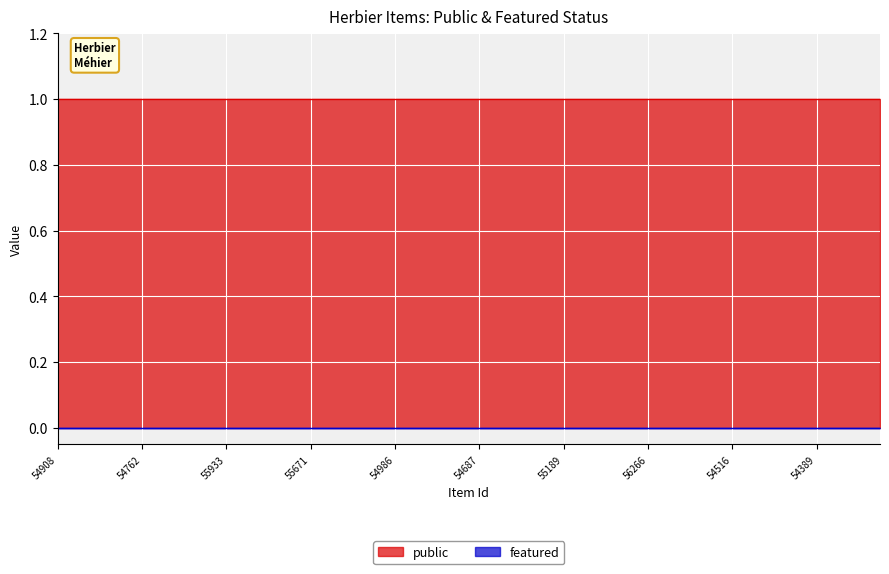

True or false: public and featured cross at least once.

False